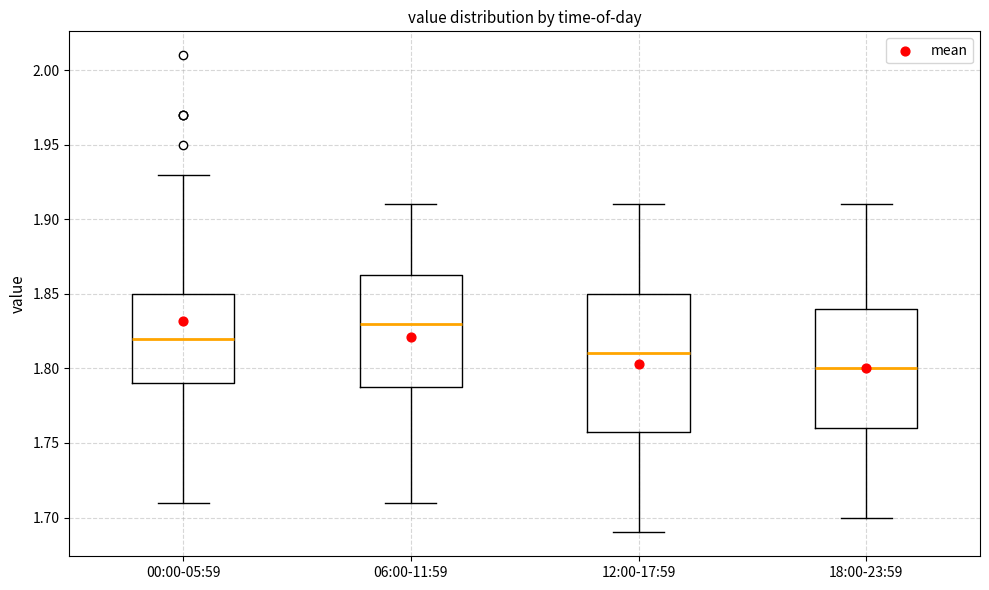

Reading left to right, read every box against the y-axis: the position of its median line, the range the box covers, and the ends of its whiskers. The values are not printed on the chart, so give them approximately, as read against the axis.

00:00-05:59: median 1.820, box 1.790 to 1.850, whiskers 1.710 to 1.930
06:00-11:59: median 1.830, box 1.790 to 1.865, whiskers 1.710 to 1.910
12:00-17:59: median 1.810, box 1.760 to 1.850, whiskers 1.690 to 1.910
18:00-23:59: median 1.800, box 1.760 to 1.840, whiskers 1.700 to 1.910